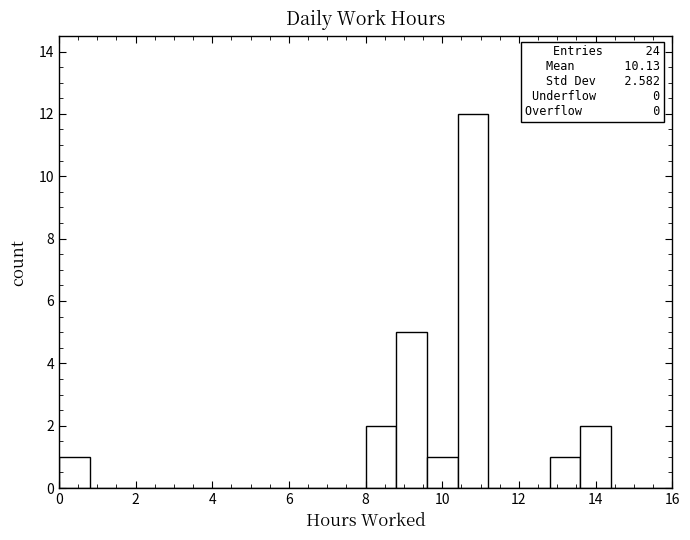

Over which range of the x-axis is the bar tallest?

10.4 to 11.2